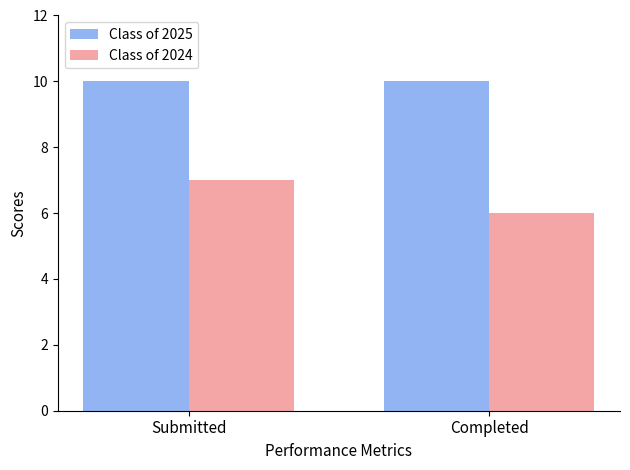

Rank the categories by Class of 2024 value from lowest to highest.

Completed, Submitted